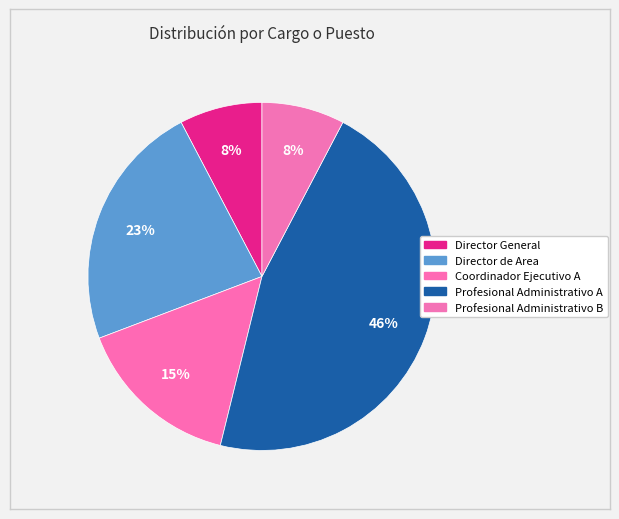

Count the number of slices in the pie.

5